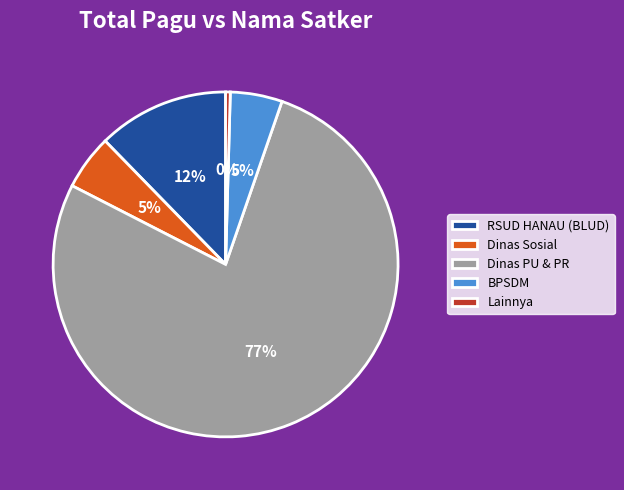

To the nearest percent, what is the average slice percentage?

20%